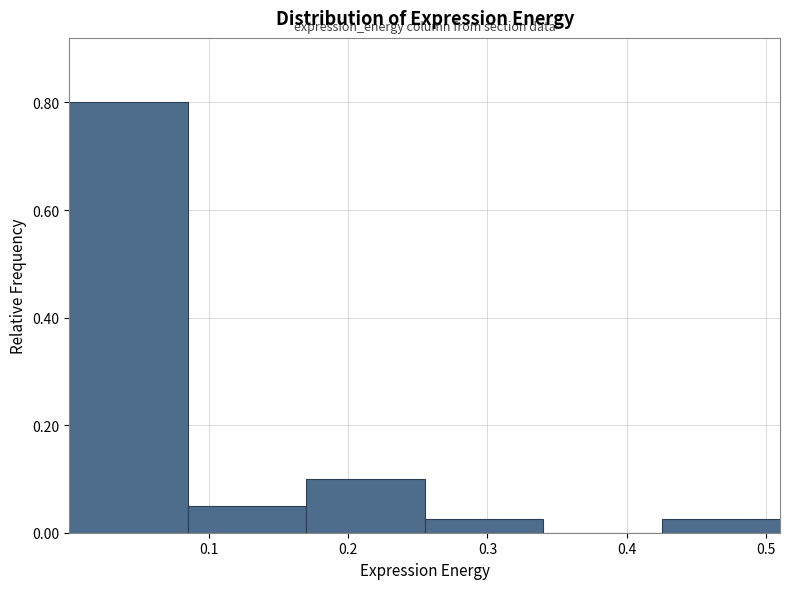

What is the height of the bar covering 0.17 to 0.26 on the x-axis? Neither the bar edges nor the heights are printed on the chart, so give them approximately, as read against the axes.

0.10